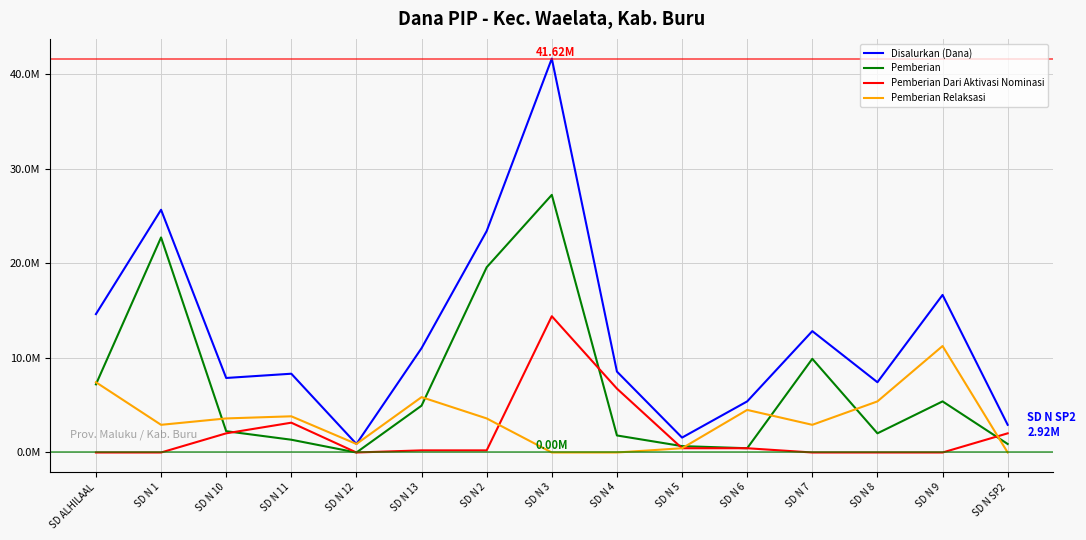

Does the chart display data point markers on the line(s)?

No